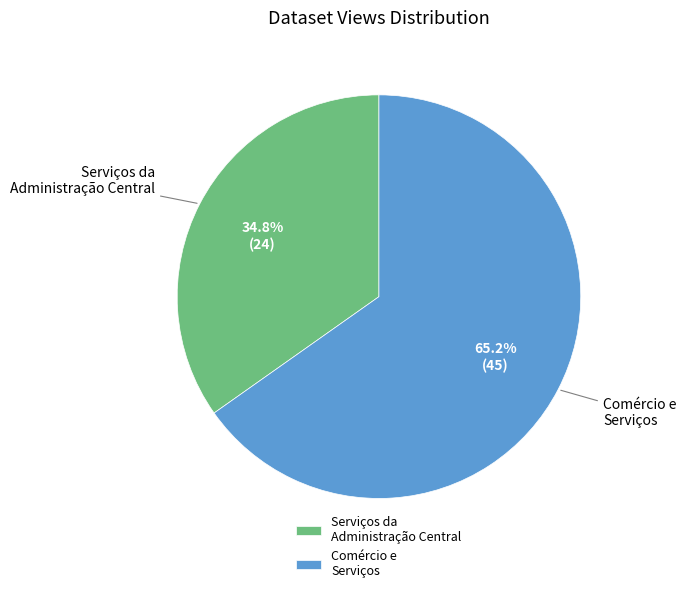

What is the majority slice?

Comércio e Serviços